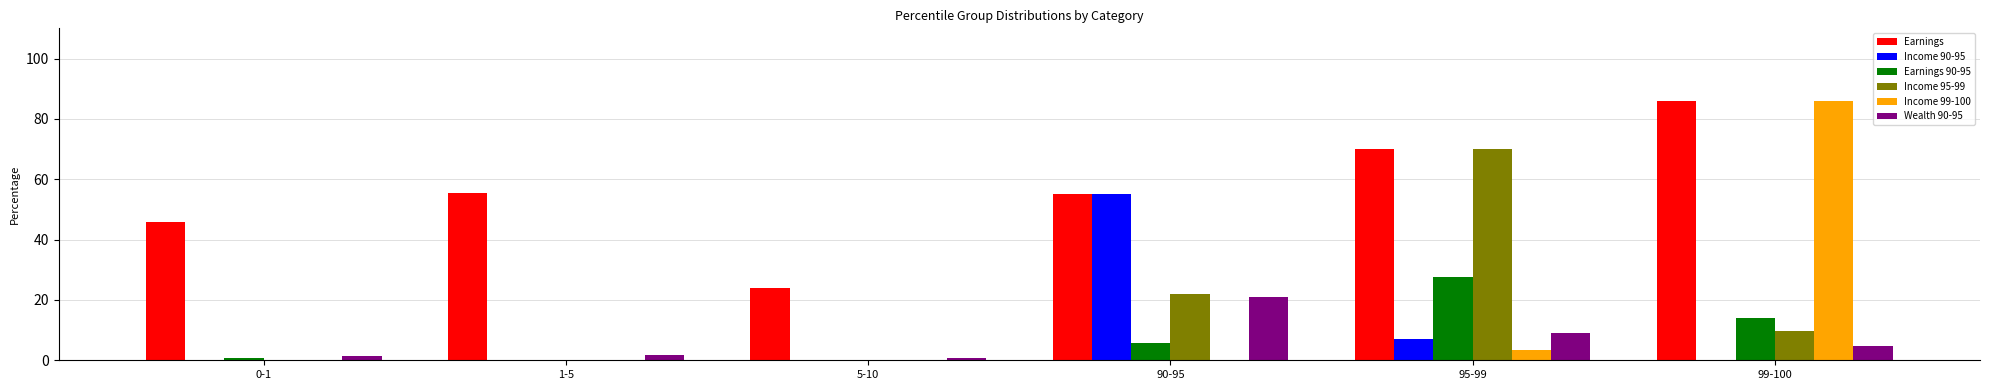

What is the total value across all series at 1-5?

57.2